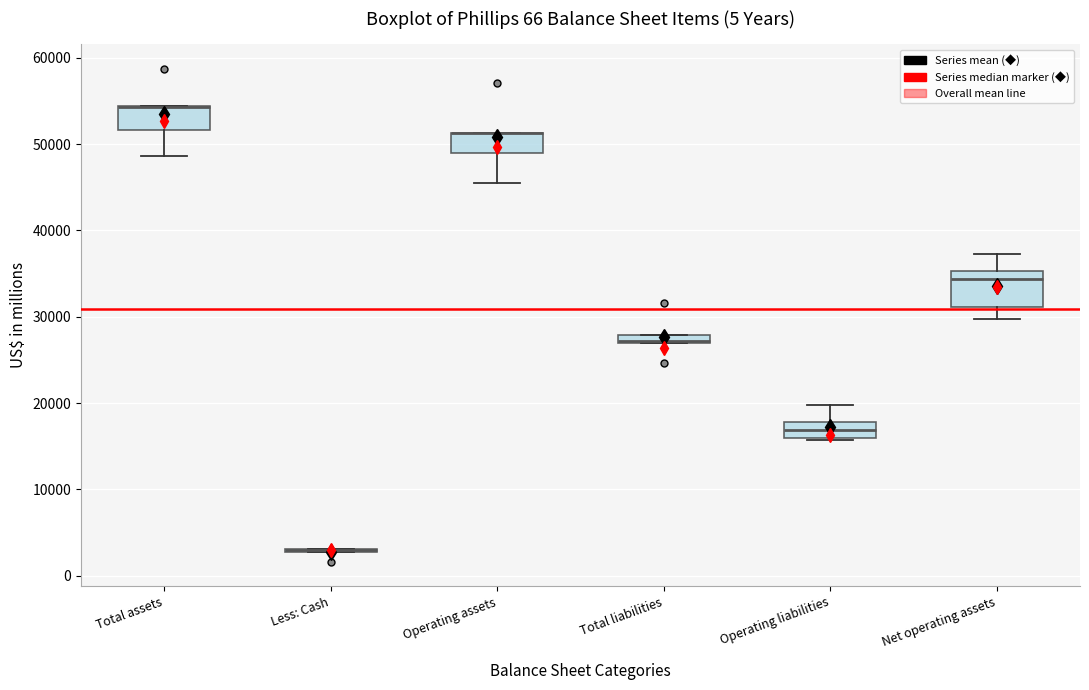

Which box is the tallest, from its lower edge to its upper edge?

Net operating assets